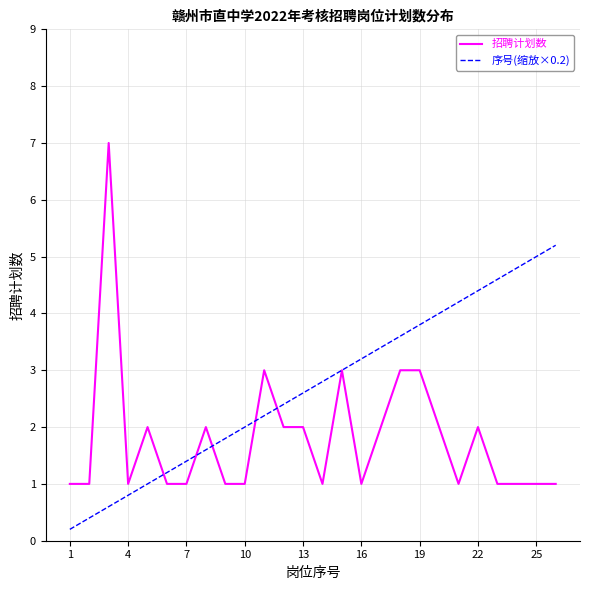

Is this an area chart (filled region under the line)?

No